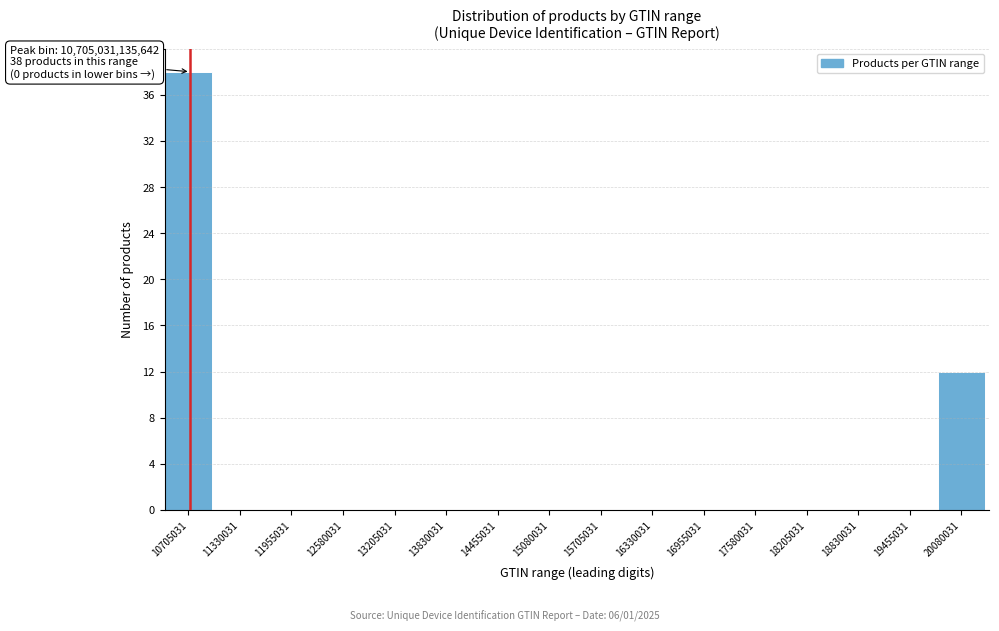

Reading left to right, what are all the values shown in this chart?

10705031=38	11330031=0	11955031=0	12580031=0	13205031=0	13830031=0	14455031=0	15080031=0	15705031=0	16330031=0	16955031=0	17580031=0	18205031=0	18830031=0	19455031=0	20080031=12